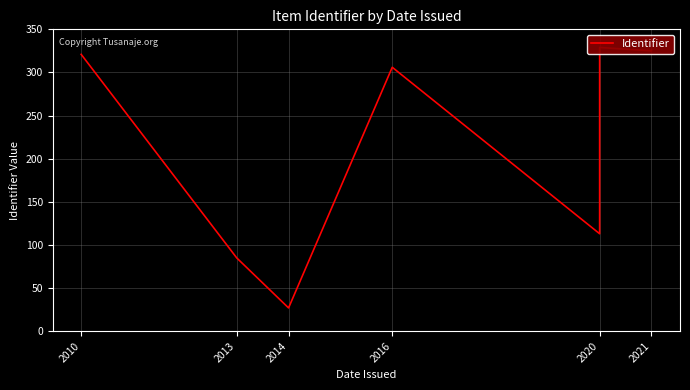

What is the approximate value at 2020, to the nearest 5?

330